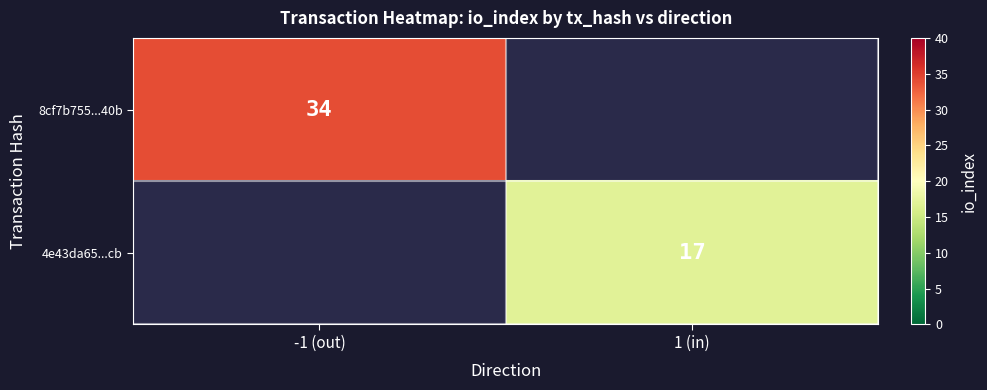

Count the number of categories in the chart.

2